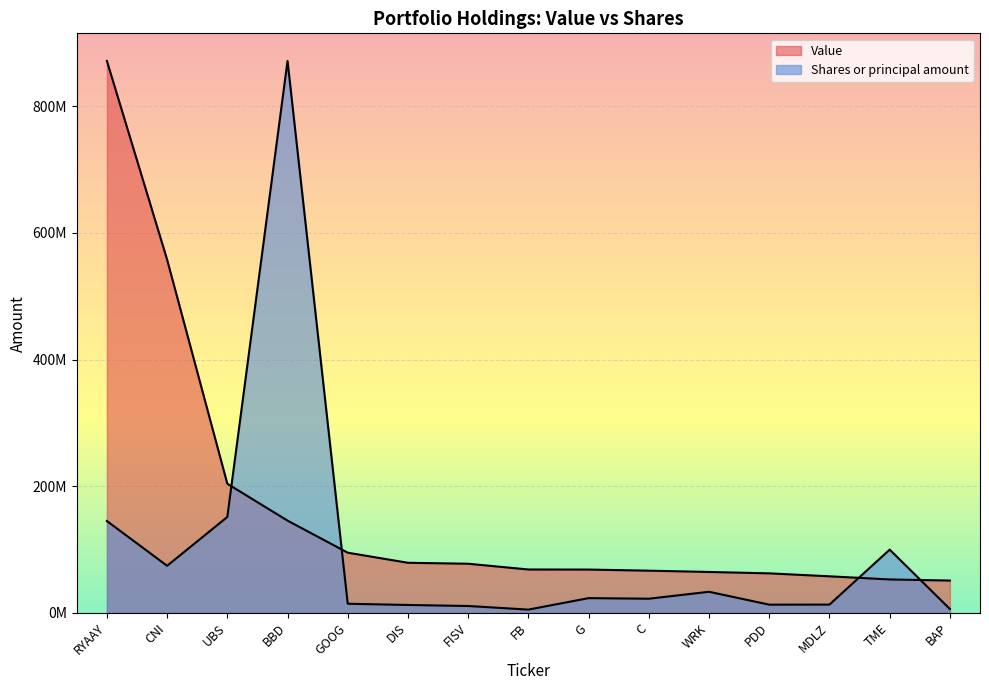

Where does the Value series first go above 68400597?

RYAAY